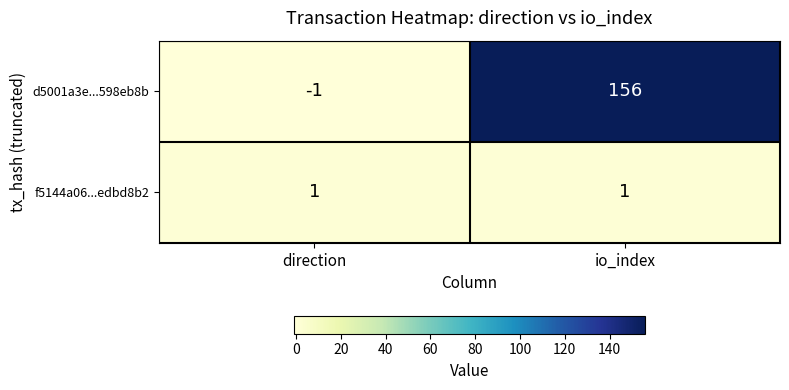

Reading left to right, what are all the values shown in this chart?

d5001a3e...598eb8b: direction=-1	io_index=156
f5144a06...edbd8b2: direction=1	io_index=1